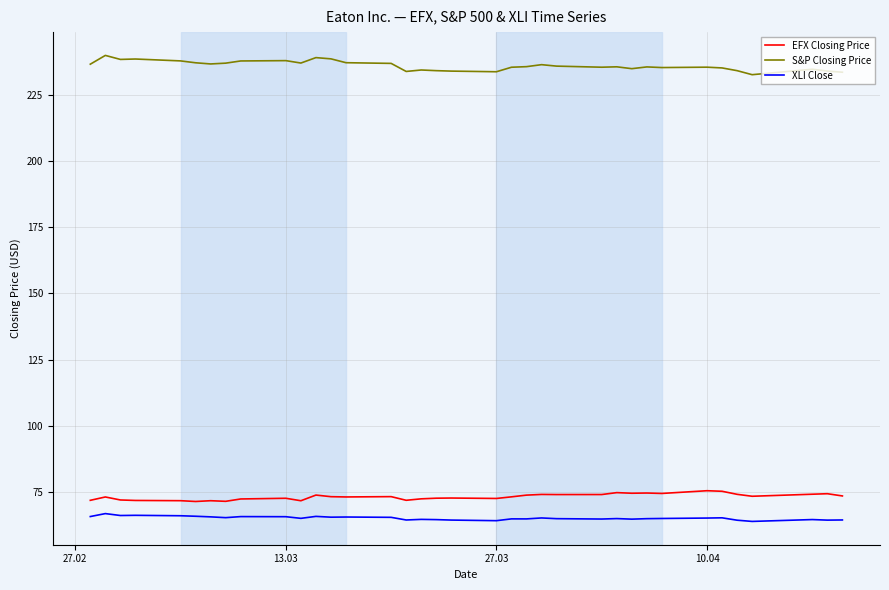

Does the chart have visible grid lines?

Yes